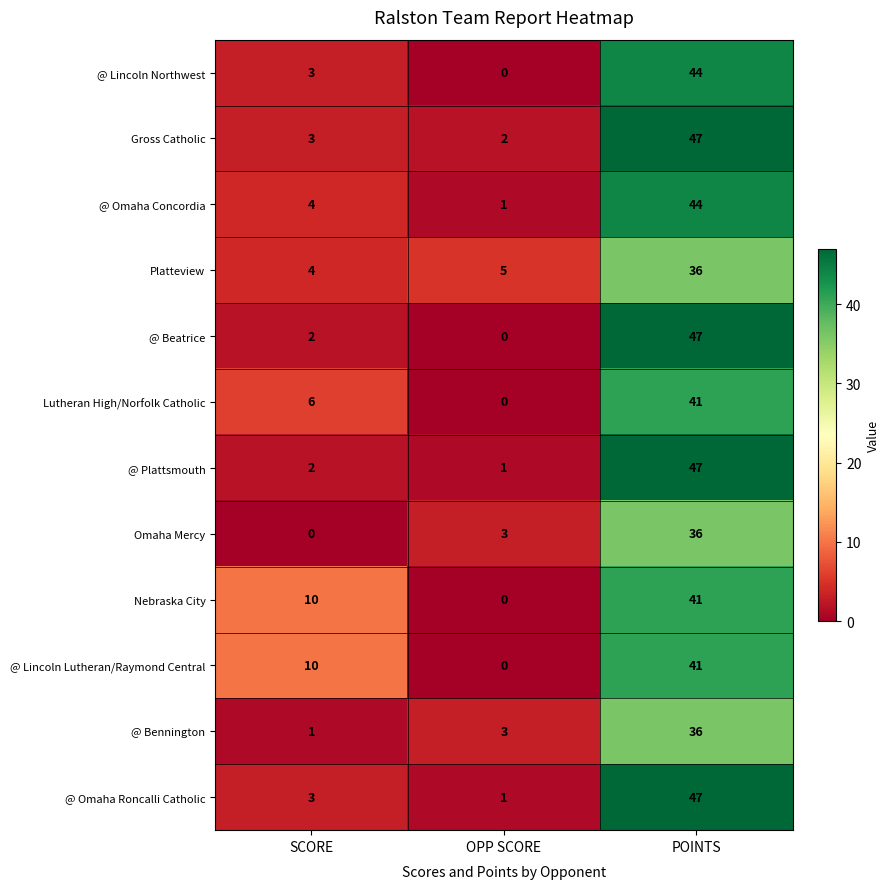

How many distinct data groups are displayed?

12